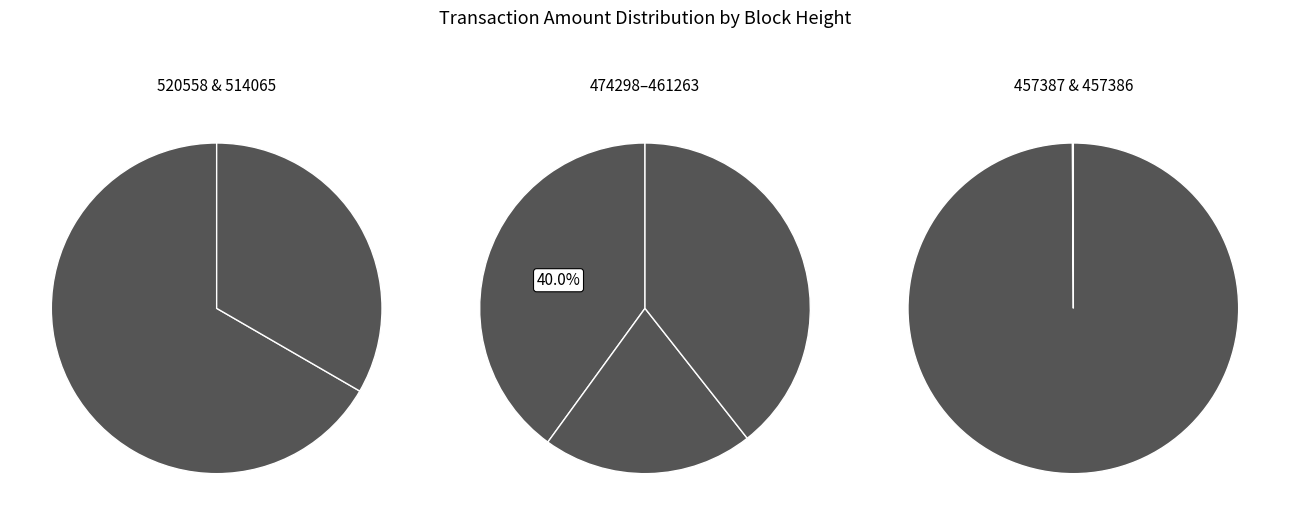

How many slices are in this pie chart?

7